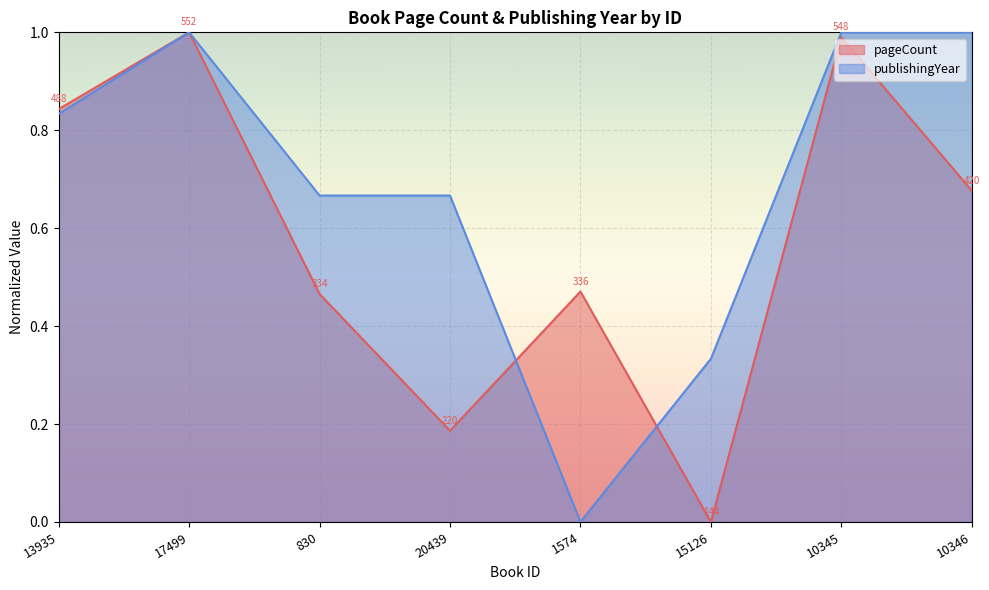

What is the difference between the second highest and minimum values in the publishingYear series?

1.0